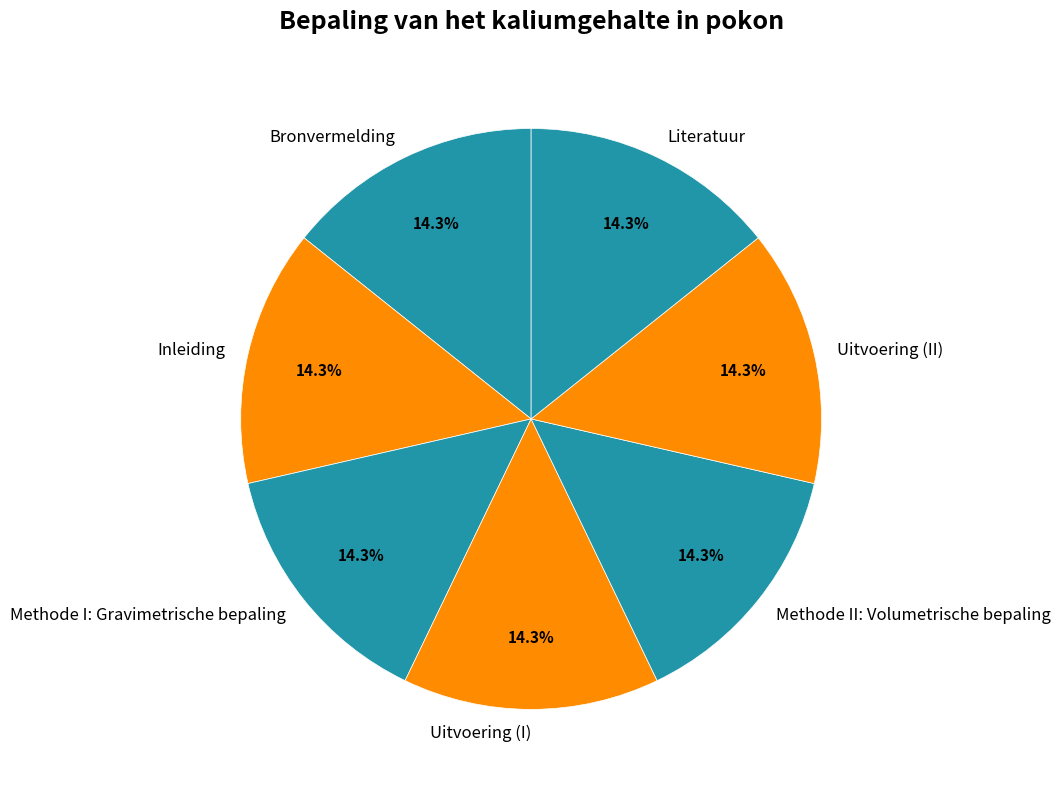

What is the ratio of the value at Methode I: Gravimetrische bepaling to the value at Uitvoering (II)?

1.0